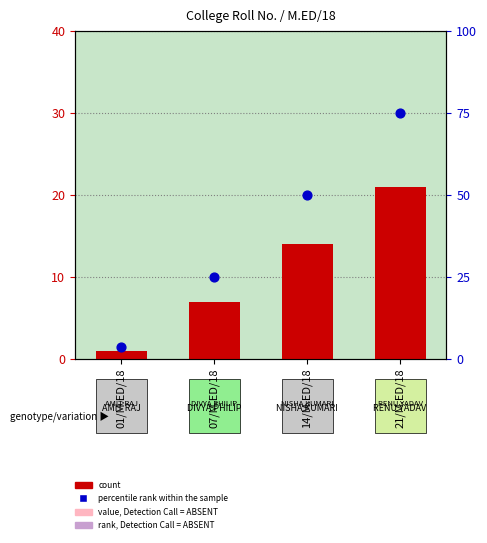

At how many categories does at least one series exceed 71?

1